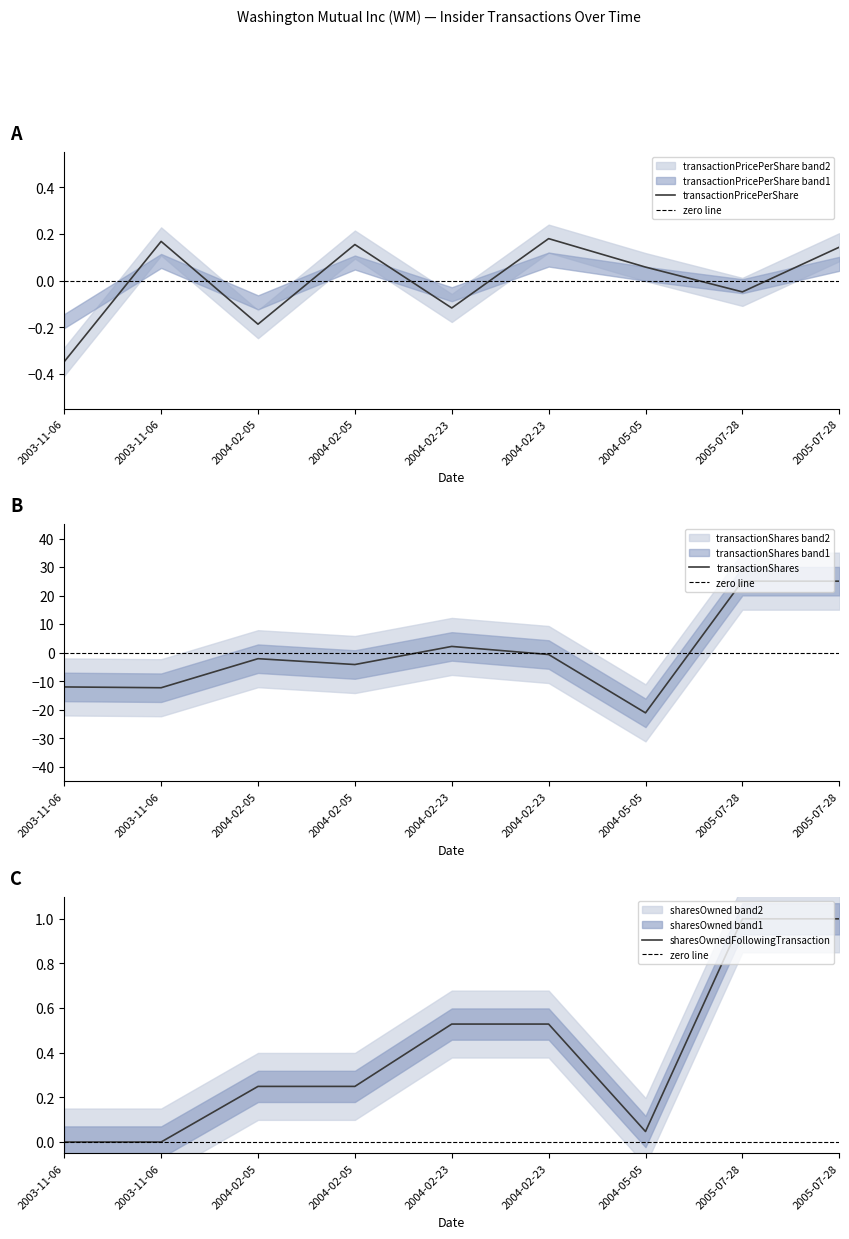

What is the label of the 2nd point from the right?

2005-07-28